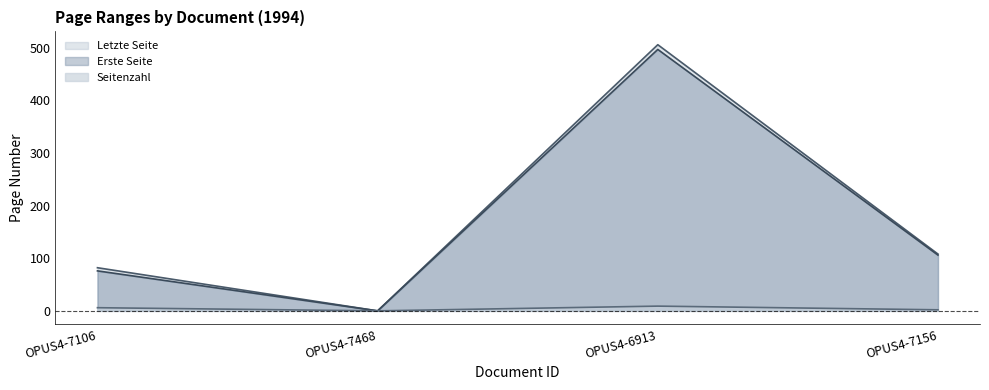

True or false: Seitenzahl and Letzte Seite intersect in this chart.

False